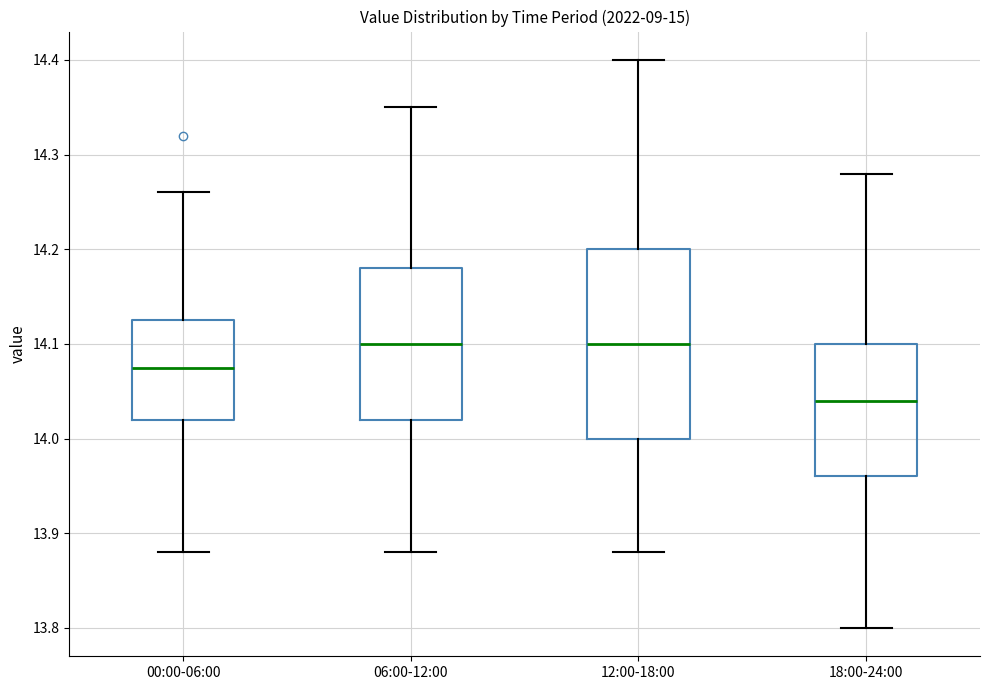

Comparing the boxes themselves (not the whiskers), which one is the tallest?

12:00-18:00